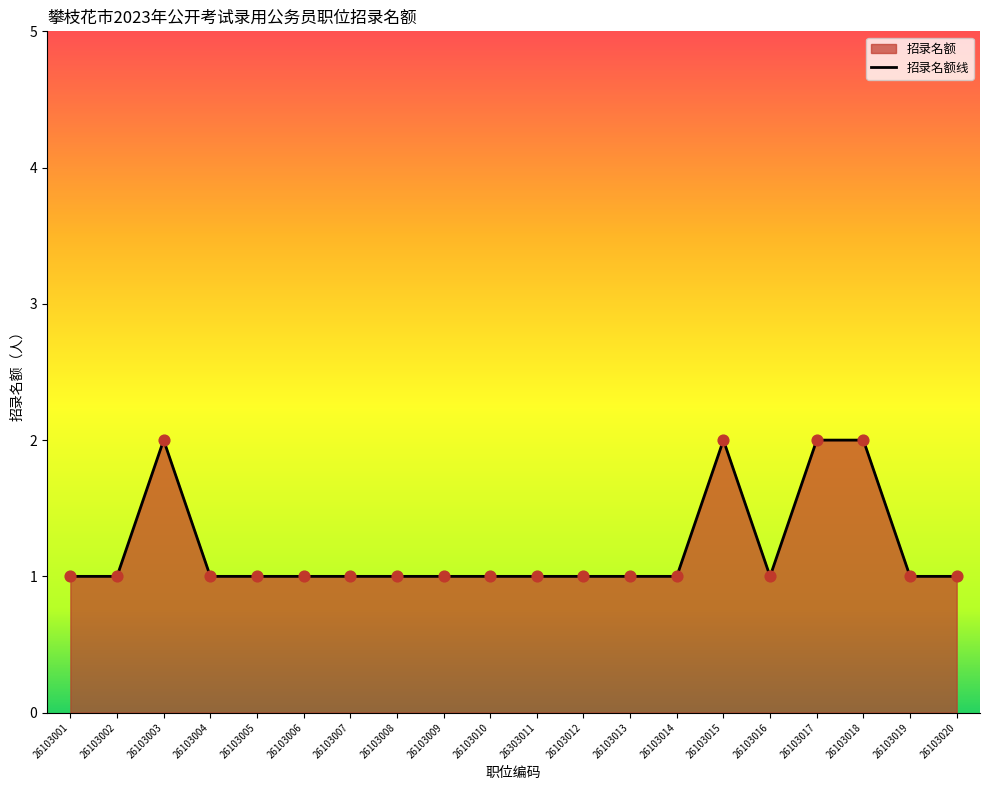

Between 26103016 and 26103005, which is larger?

26103016